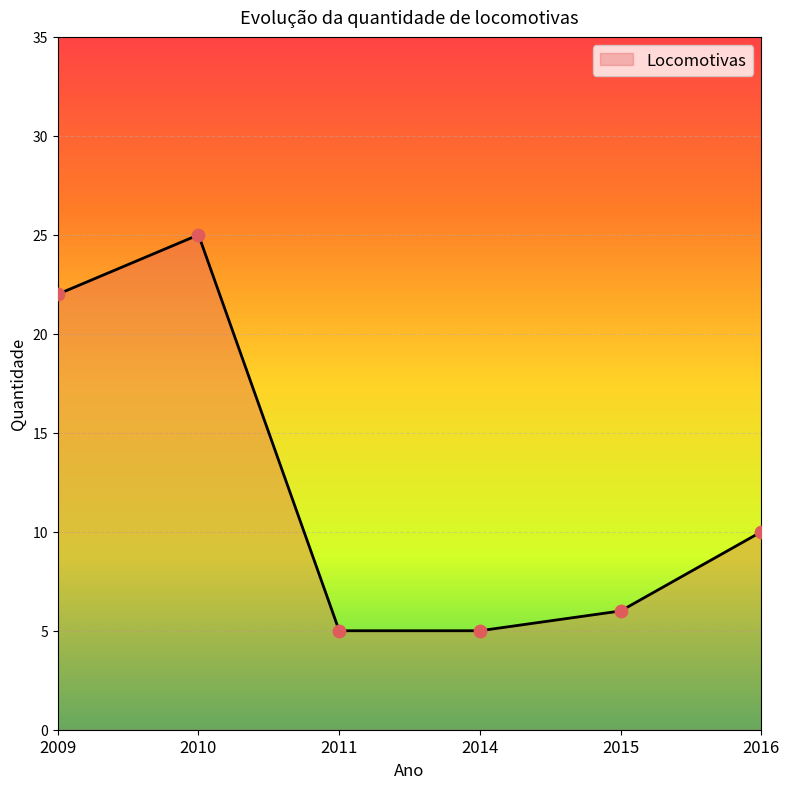

What is the ratio of the value at 2014 to the value at 2009?

0.2